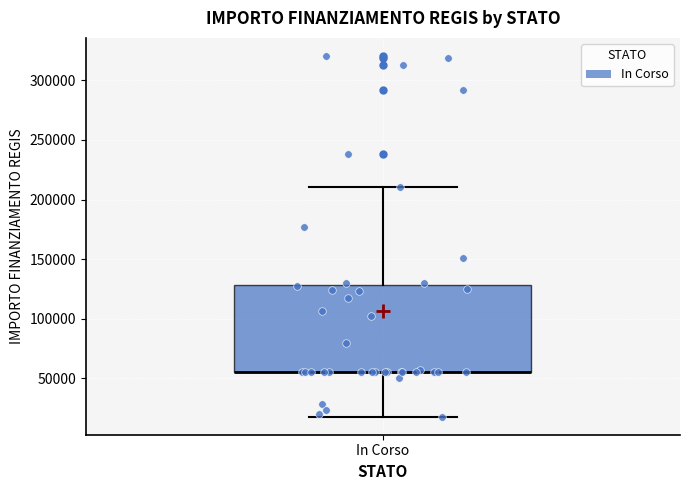

Transcribe this box plot: give where the median line is, the range the box spans, and where the two whiskers end, as read against the y-axis. The values are not printed on the chart, so give them approximately, as read against the axis.

median 55000 (drawn on the box's lower edge), box 55000 to 130000, whiskers 20000 to 210000